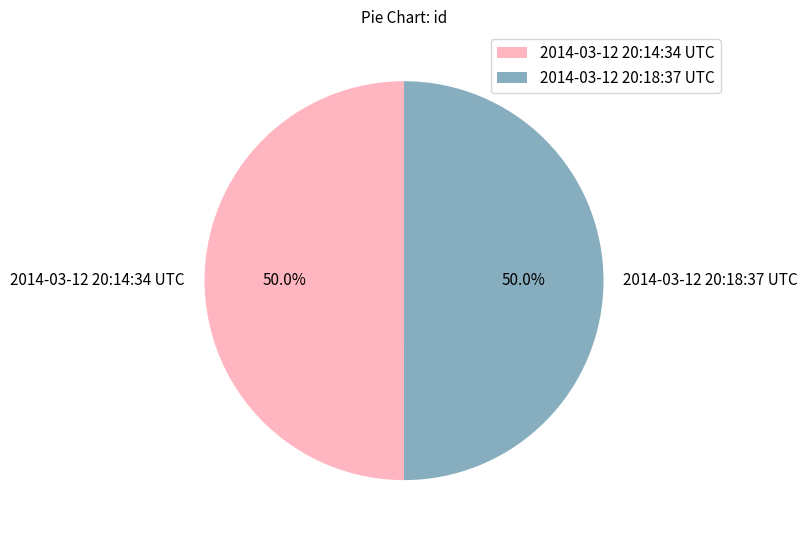

Combined, do 2014-03-12 20:14:34 UTC and 2014-03-12 20:18:37 UTC account for over 50%?

Yes